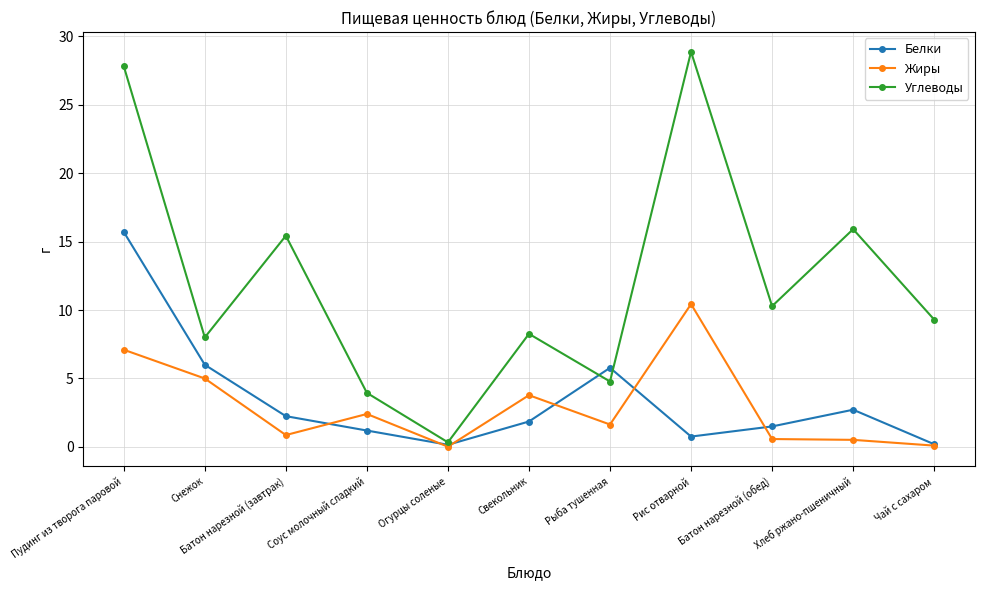

What is the label of the 6th point from the right?

Свекольник